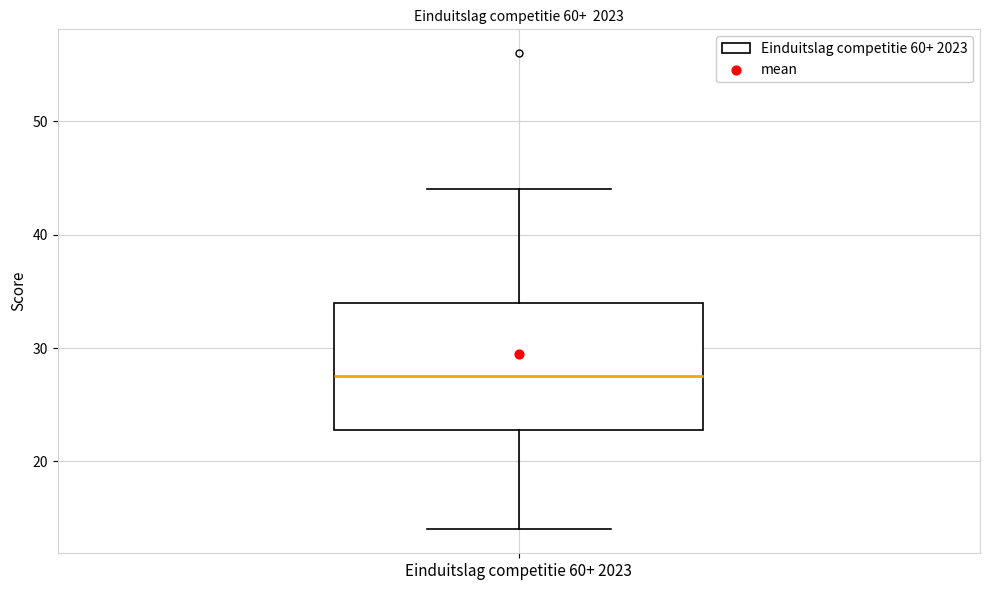

Where does the median line of the box for Einduitslag competitie 60+ 2023 sit on the y-axis? The values are not printed on the chart, so give them approximately, as read against the axis.

28